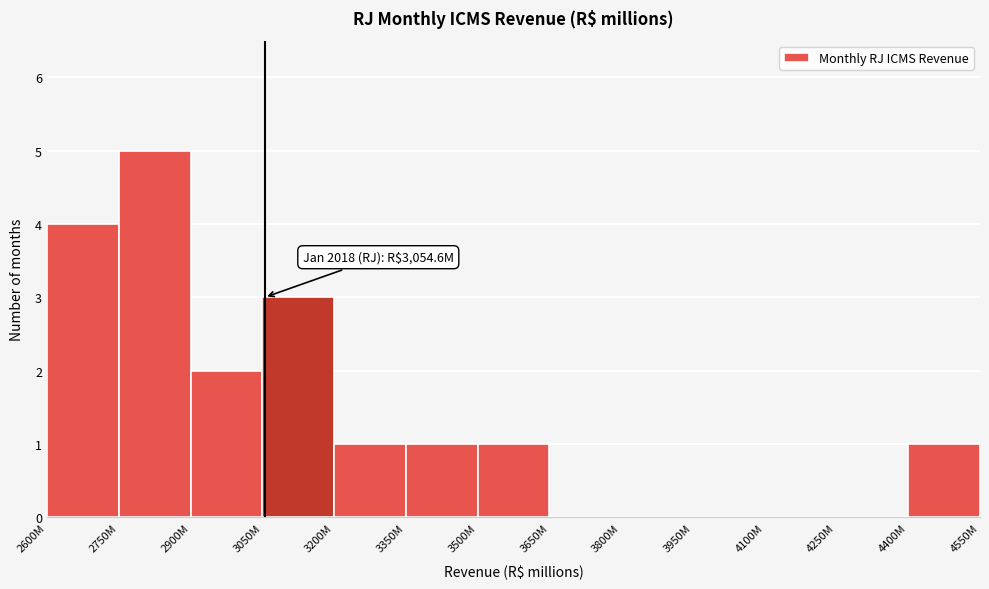

Reading left to right, list all the values displayed in this chart.

2600M=4	2750M=5	2900M=2	3050M=3	3200M=1	3350M=1	3500M=1	3650M=0	3800M=0	3950M=0	4100M=0	4250M=0	4400M=1